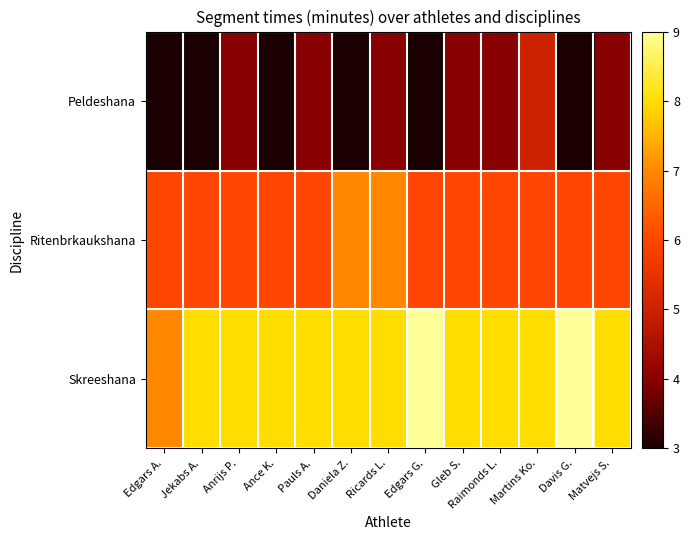

What is the spread (max minus min) of values at Ance K.?

5